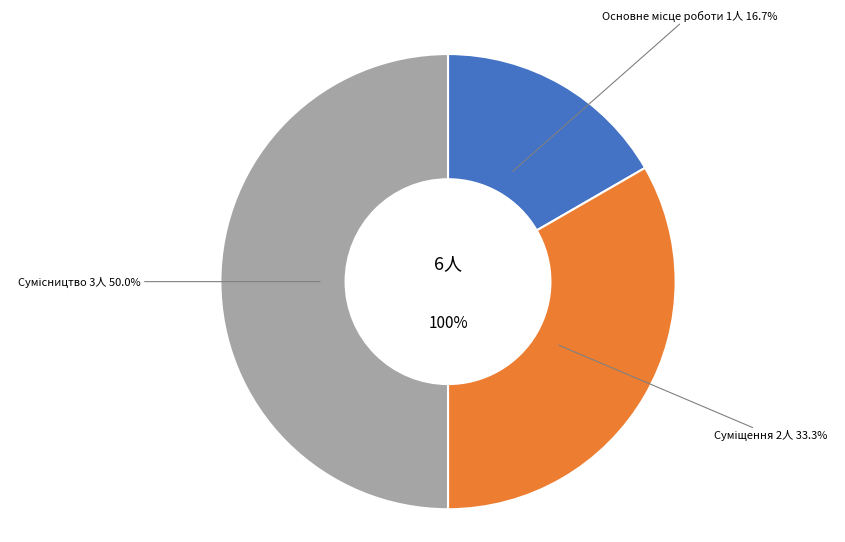

Is Суміщення the majority of the pie?

No